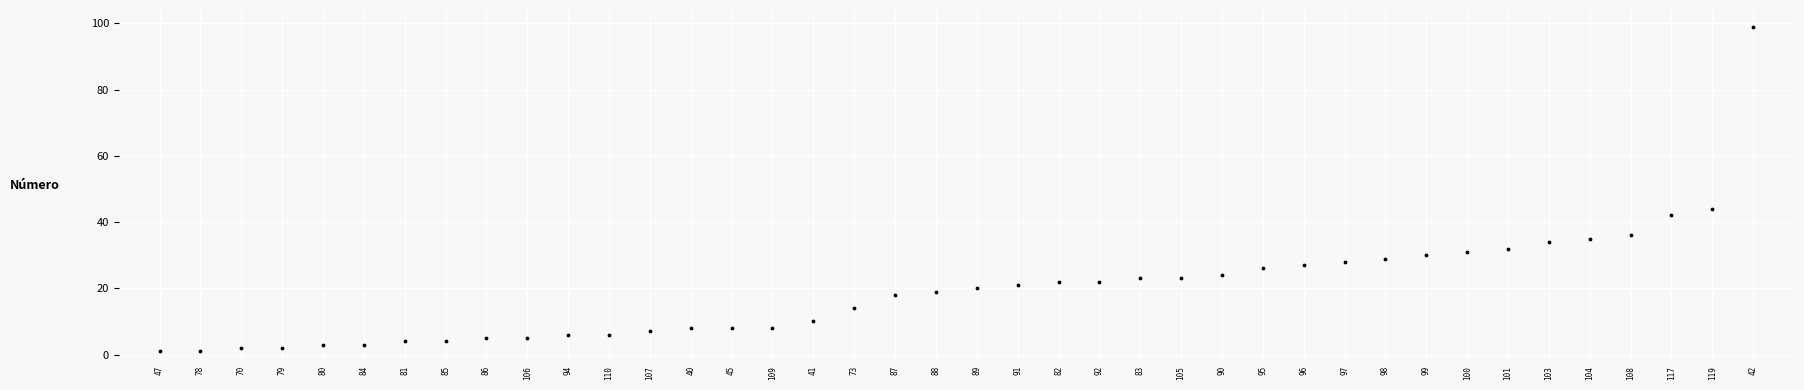

What Y value in the scatter plot is closest to 50?

44